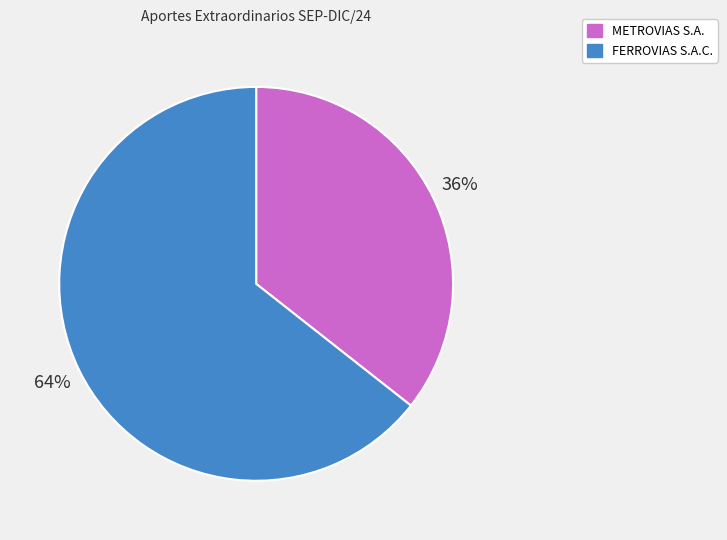

To the nearest percent, what is the average slice percentage?

50%